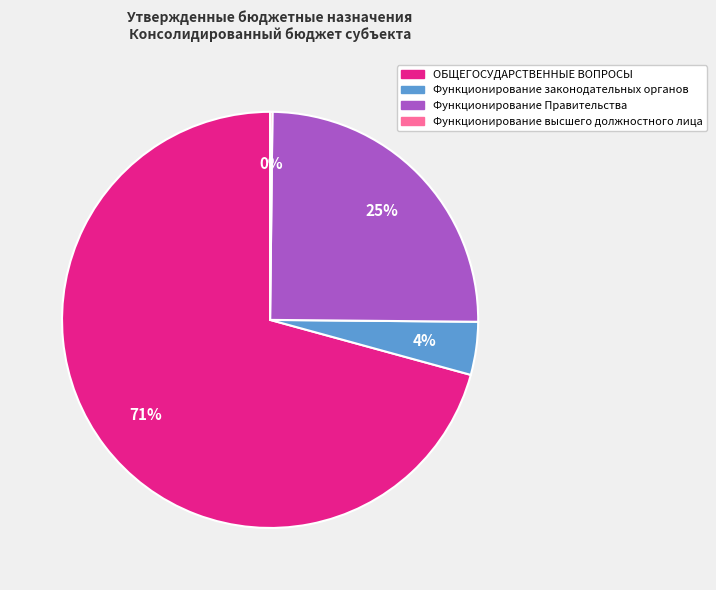

Which has a higher value, ОБЩЕГОСУДАРСТВЕННЫЕ ВОПРОСЫ or Функционирование Правительства?

ОБЩЕГОСУДАРСТВЕННЫЕ ВОПРОСЫ